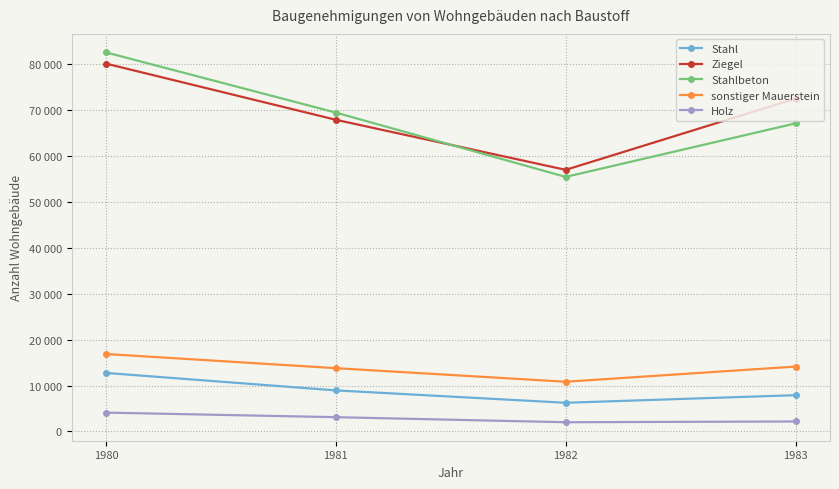

The value of Stahlbeton at 1981 is 108604. True or false?

False